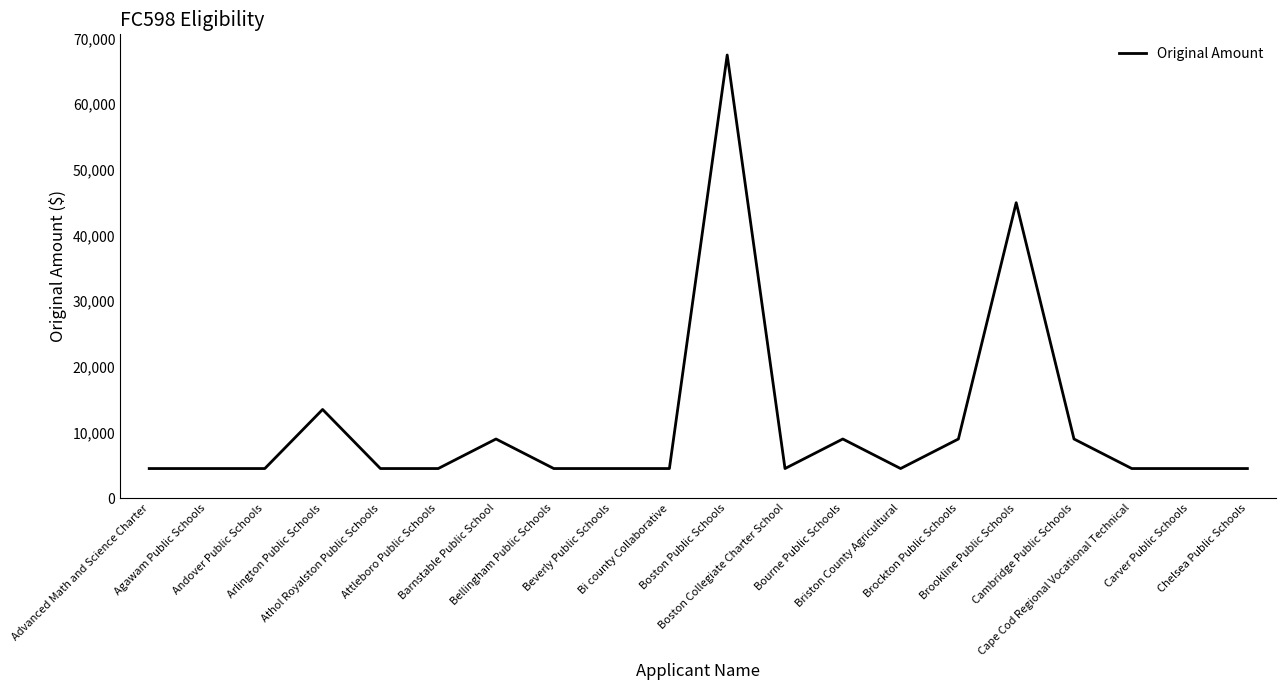

What is the sum of all values?

220500